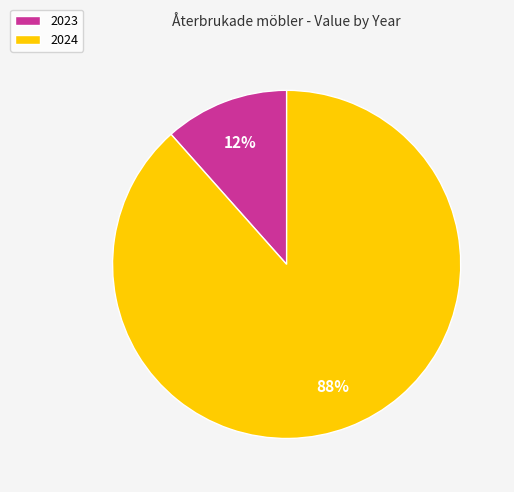

To the nearest percent, what portion does 2023 represent?

12%